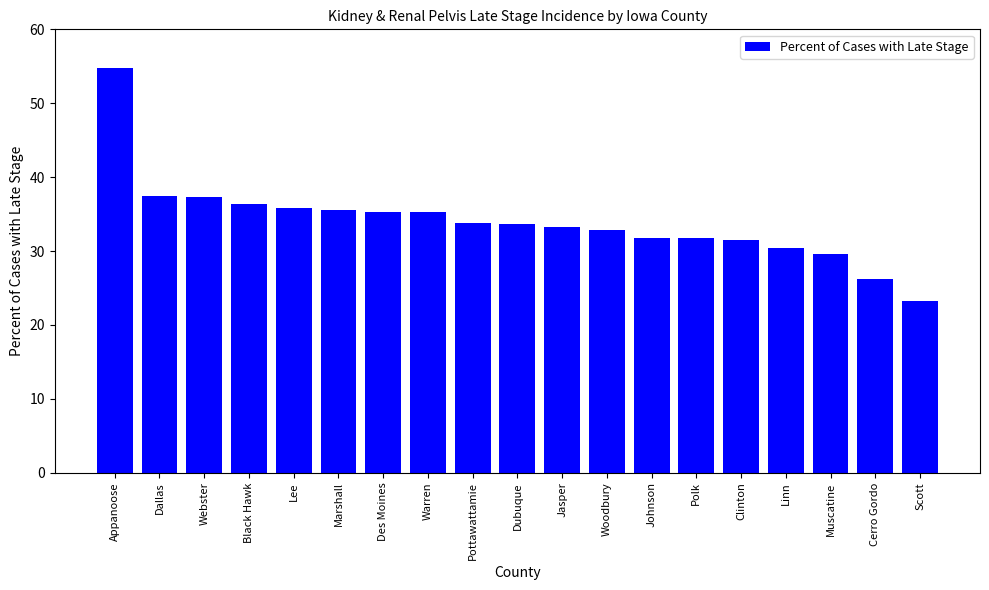

What is the label of the 18th bar from the right?

Dallas